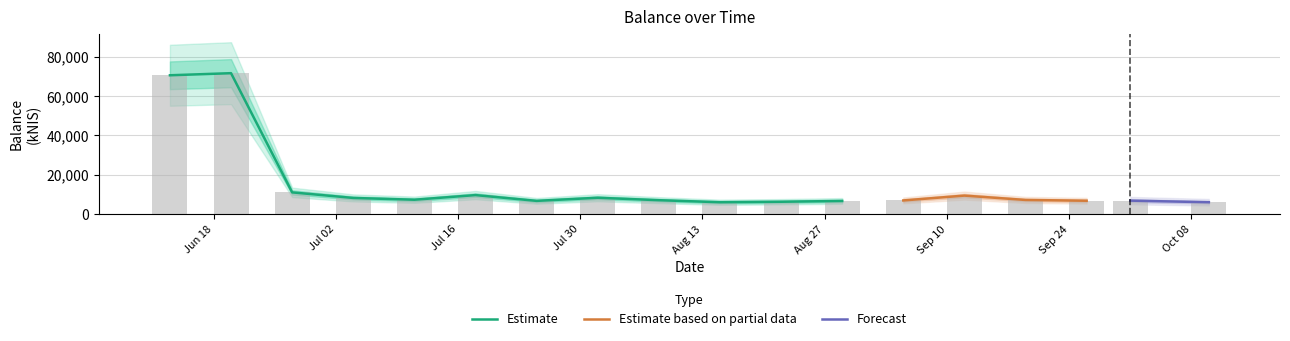

List the labels in order of value, largest first.

2024-06-20, 2024-06-13, 2024-06-27, 2024-07-18, 2024-09-12, 2024-08-01, 2024-07-04, 2024-07-11, 2024-09-19, 2024-08-08, 2024-09-05, 2024-10-01, 2024-09-26, 2024-07-25, 2024-08-29, 2024-08-22, 2024-10-10, 2024-08-15